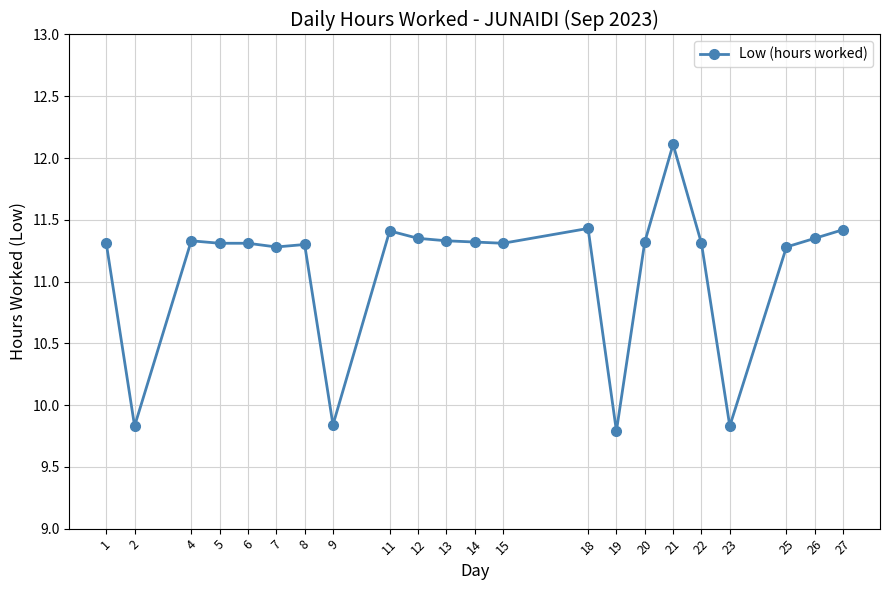

At which category does the data reach its first local valley?

2